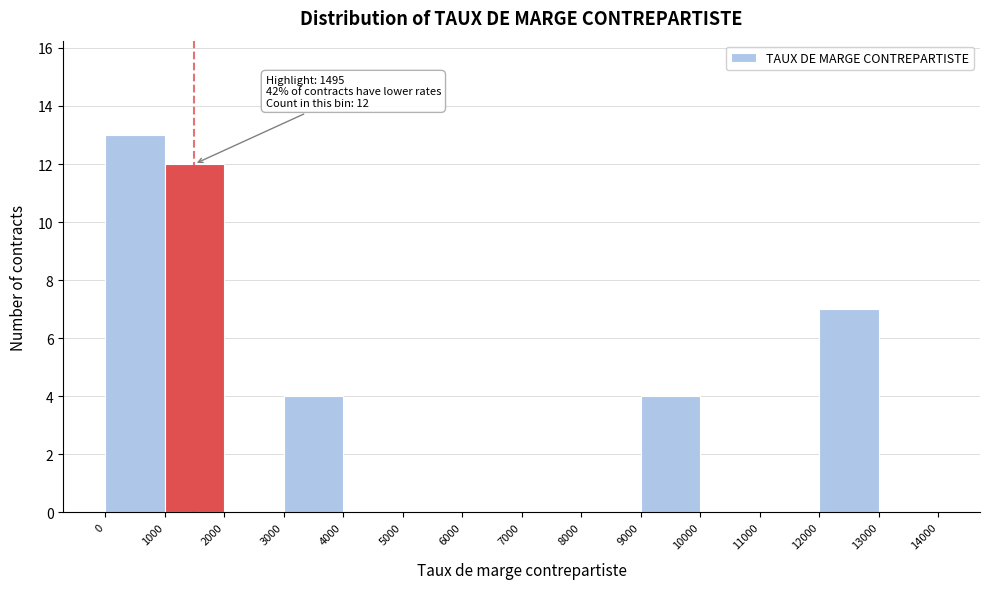

Over which range of the x-axis is the bar tallest?

0 to 1000